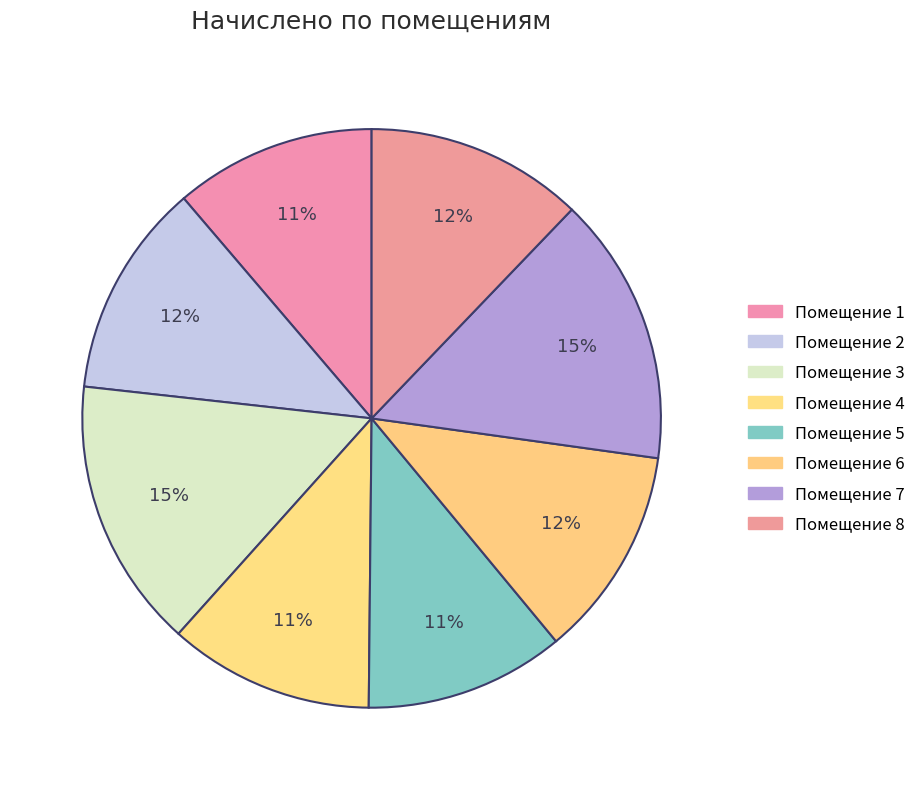

Count the number of slices in the pie.

8